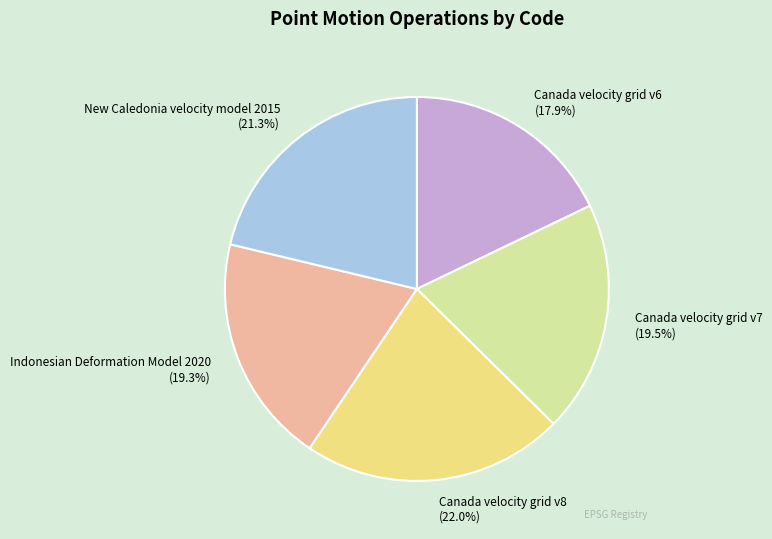

What is the smallest slice in the pie chart?

Canada velocity grid v6